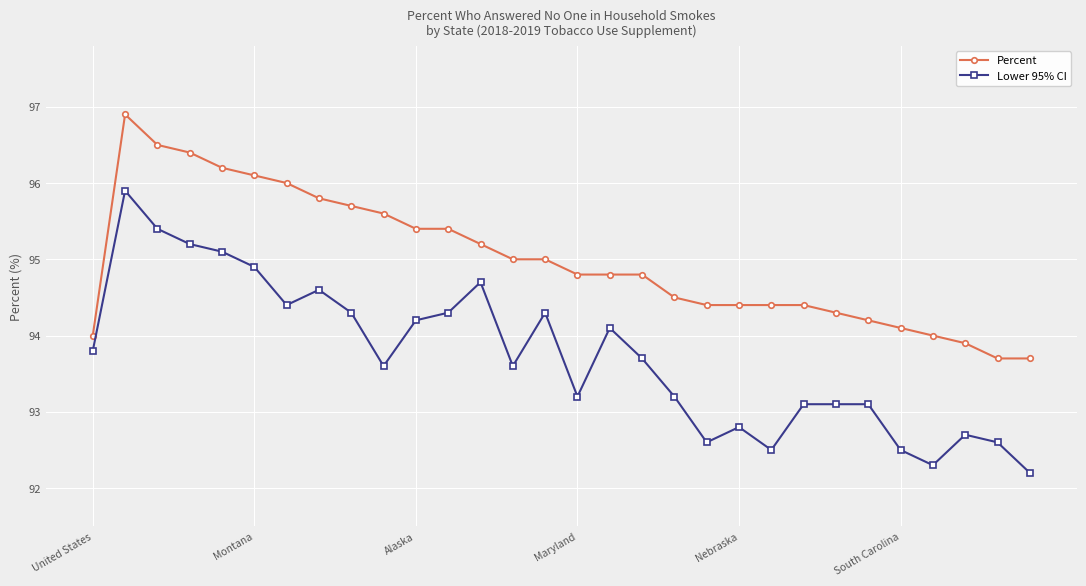

Which series has the widest spread of values?

Lower 95% CI